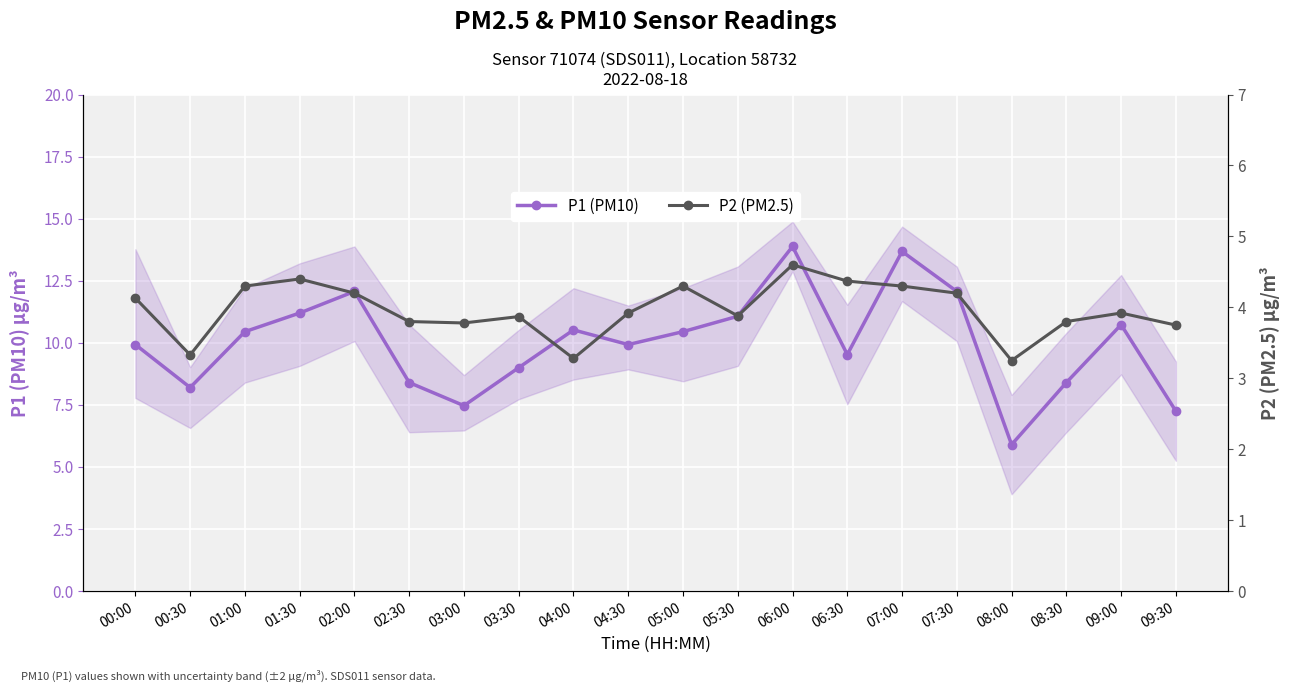

Does the chart display data point markers on the line(s)?

Yes